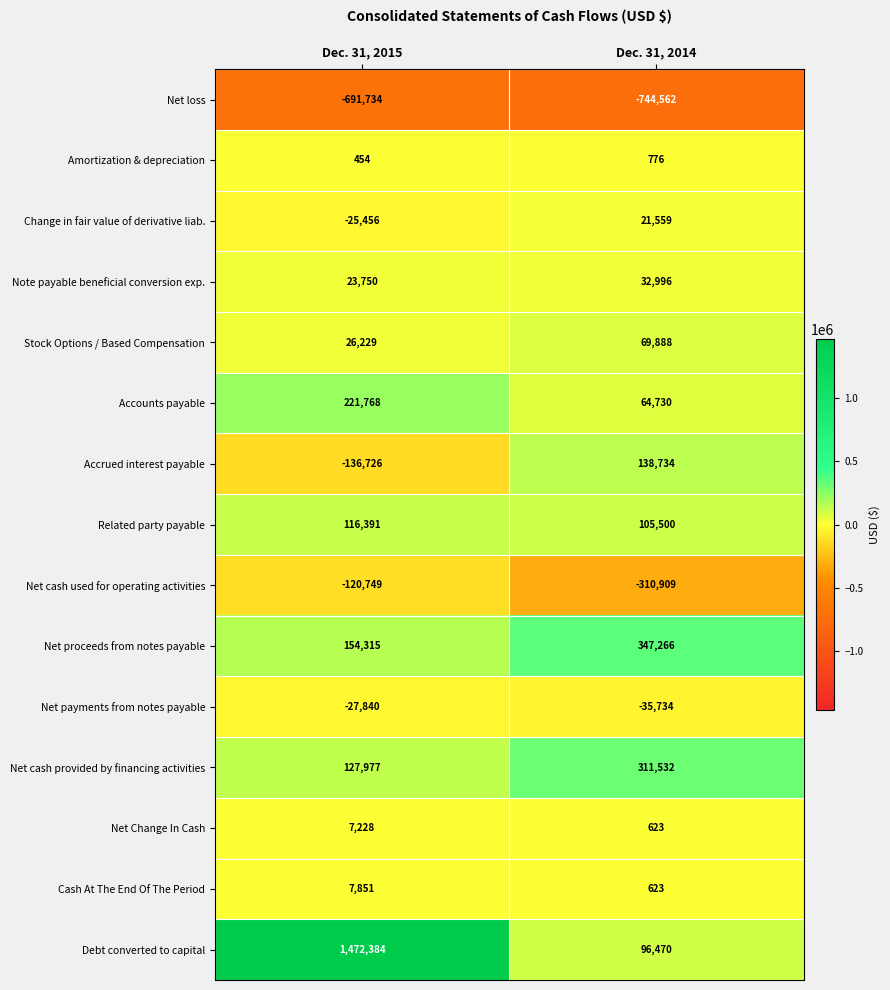

What is the greatest value displayed?

1472384